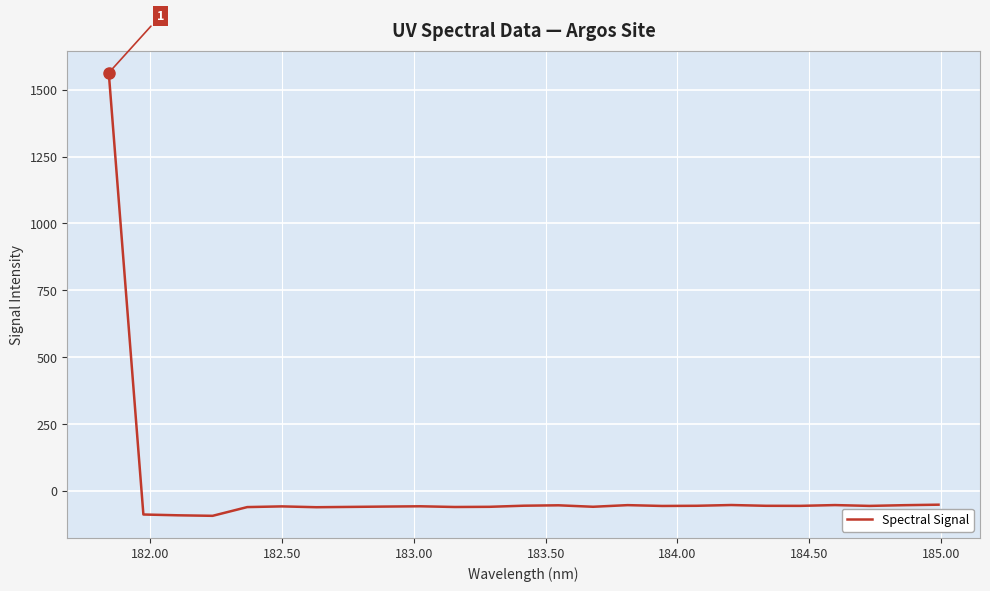

What is the greatest value displayed?

1563.4